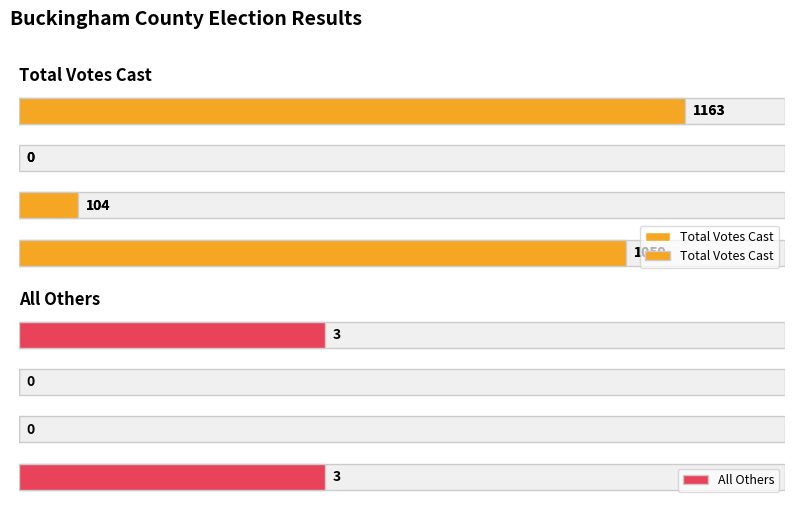

Which series has the largest total across all categories?

Total Votes Cast